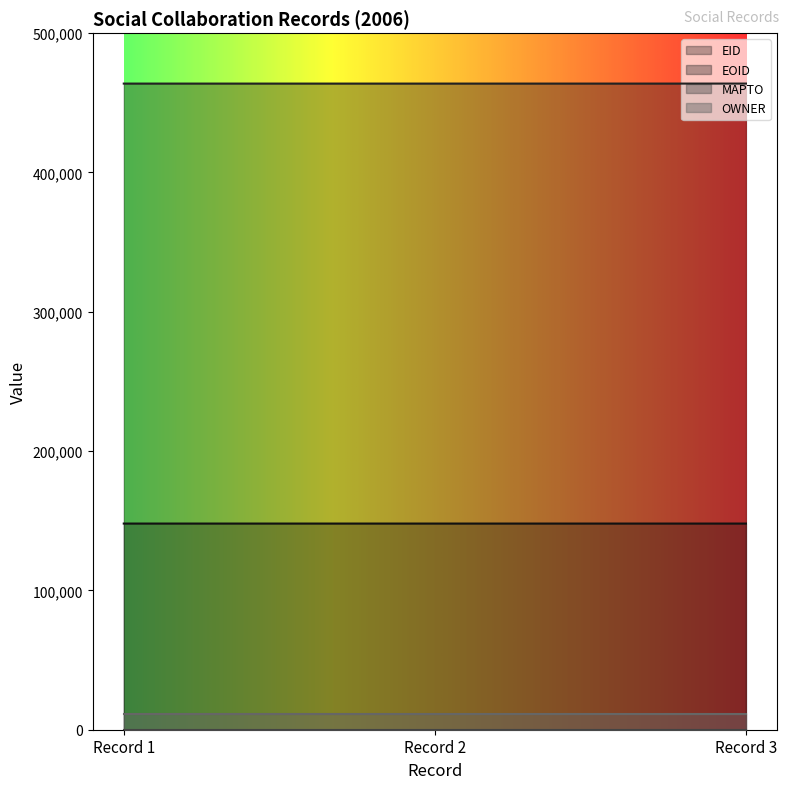

What is the sum of the EOID values at Record 1 and Record 2?

927613